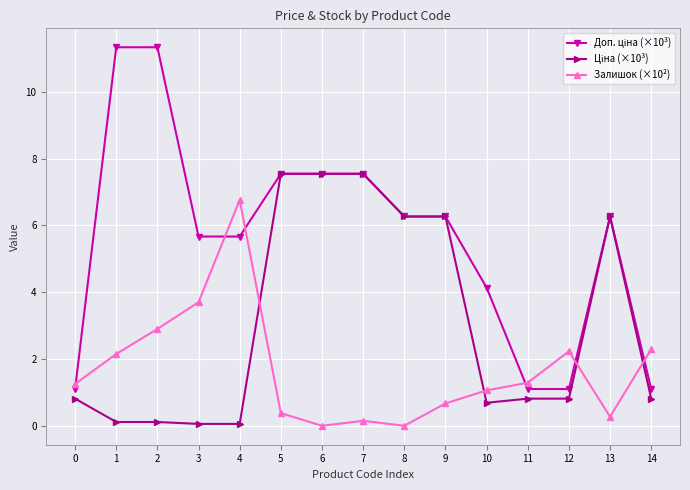

The Залишок (×10²) series shows 4.6 at 2. True or false?

False